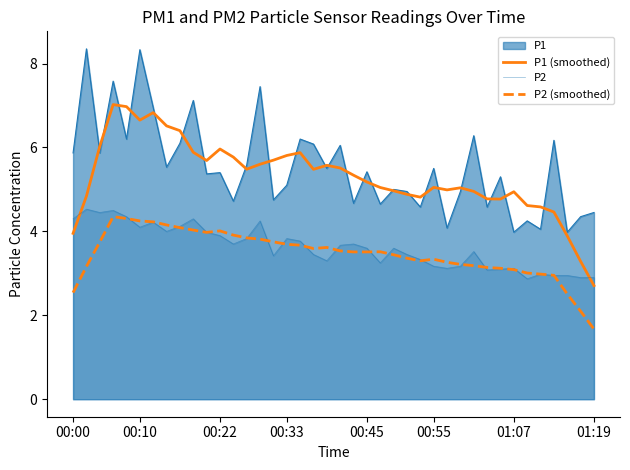

What is the value of the P2 point at the 2nd from the left?

4.5